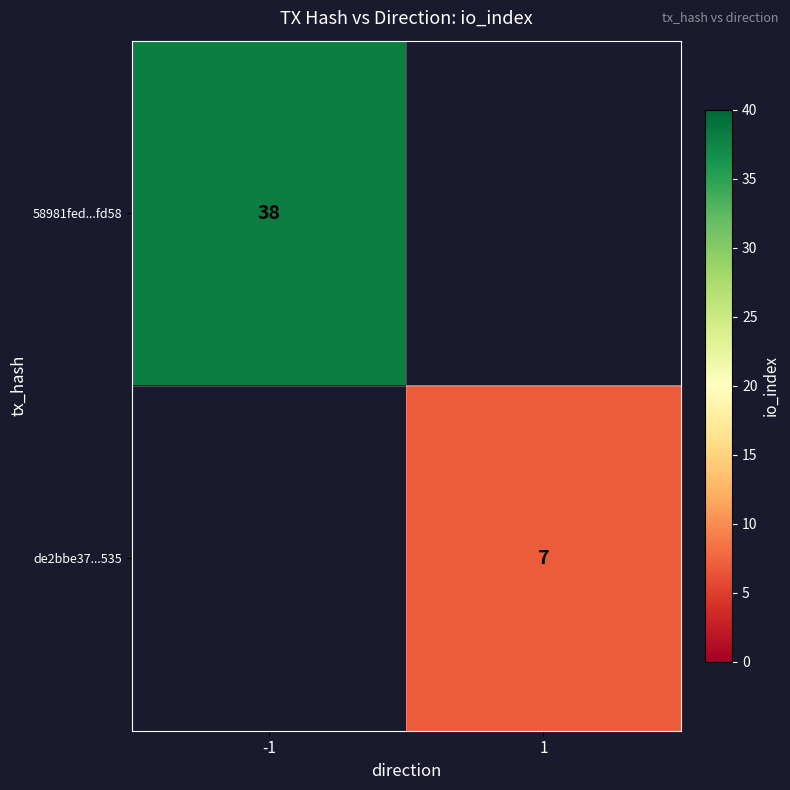

What is the maximum value shown in the chart?

38.0